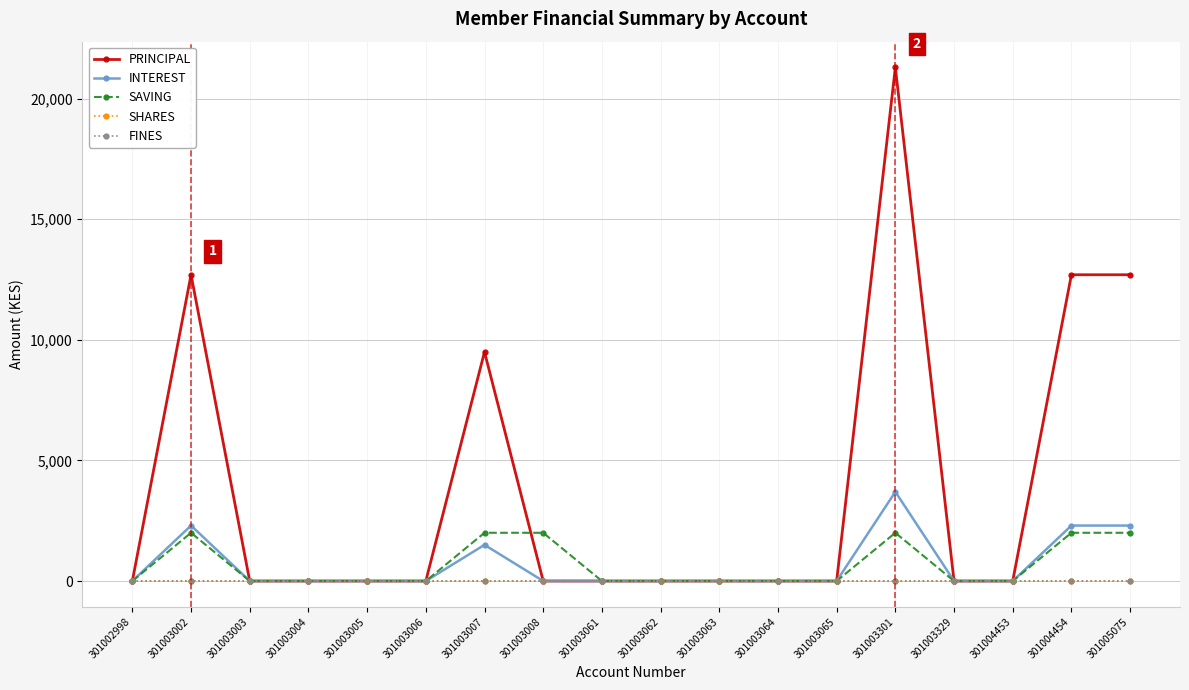

Reading right to left, transcribe all the data shown in this chart.

PRINCIPAL: 301005075=12700	301004454=12700	301004453=0	301003329=0	301003301=21300	301003065=0	301003064=0	301003063=0	301003062=0	301003061=0	301003008=0	301003007=9500	301003006=0	301003005=0	301003004=0	301003003=0	301003002=12700	301002998=0
INTEREST: 301005075=2300	301004454=2300	301004453=0	301003329=0	301003301=3700	301003065=0	301003064=0	301003063=0	301003062=0	301003061=0	301003008=0	301003007=1500	301003006=0	301003005=0	301003004=0	301003003=0	301003002=2300	301002998=0
SAVING: 301005075=2000	301004454=2000	301004453=0	301003329=0	301003301=2000	301003065=0	301003064=0	301003063=0	301003062=0	301003061=0	301003008=2000	301003007=2000	301003006=0	301003005=0	301003004=0	301003003=0	301003002=2000	301002998=0
SHARES: 301005075=0	301004454=0	301004453=0	301003329=0	301003301=0	301003065=0	301003064=0	301003063=0	301003062=0	301003061=0	301003008=0	301003007=0	301003006=0	301003005=0	301003004=0	301003003=0	301003002=0	301002998=0
FINES: 301005075=0	301004454=0	301004453=0	301003329=0	301003301=0	301003065=0	301003064=0	301003063=0	301003062=0	301003061=0	301003008=0	301003007=0	301003006=0	301003005=0	301003004=0	301003003=0	301003002=0	301002998=0